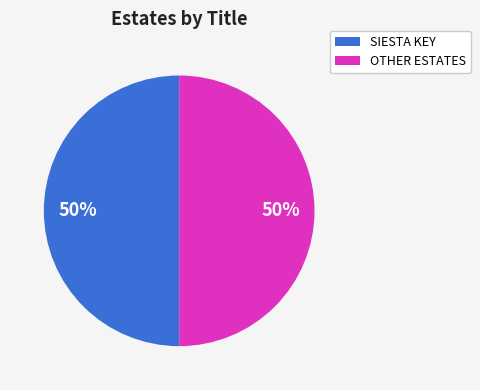

To the nearest percent, what is the average slice percentage?

50%